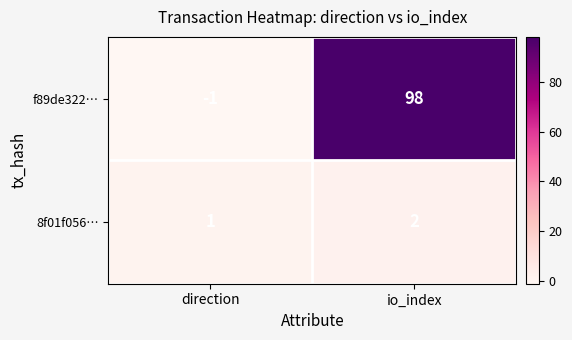

At which category is the sum across all series the highest?

io_index